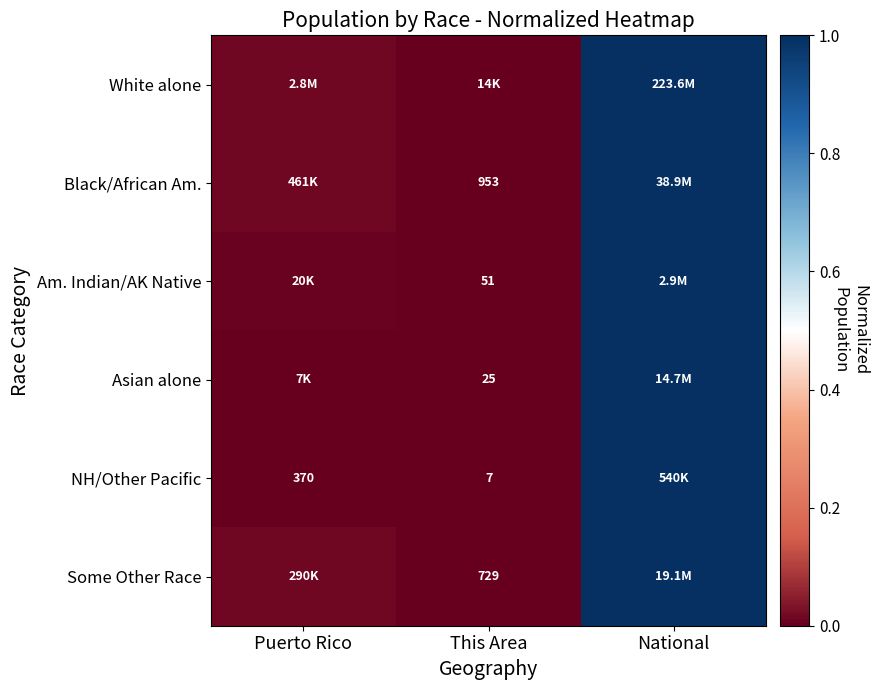

The value of NH/Other Pacific at This Area is 0.0. True or false?

True